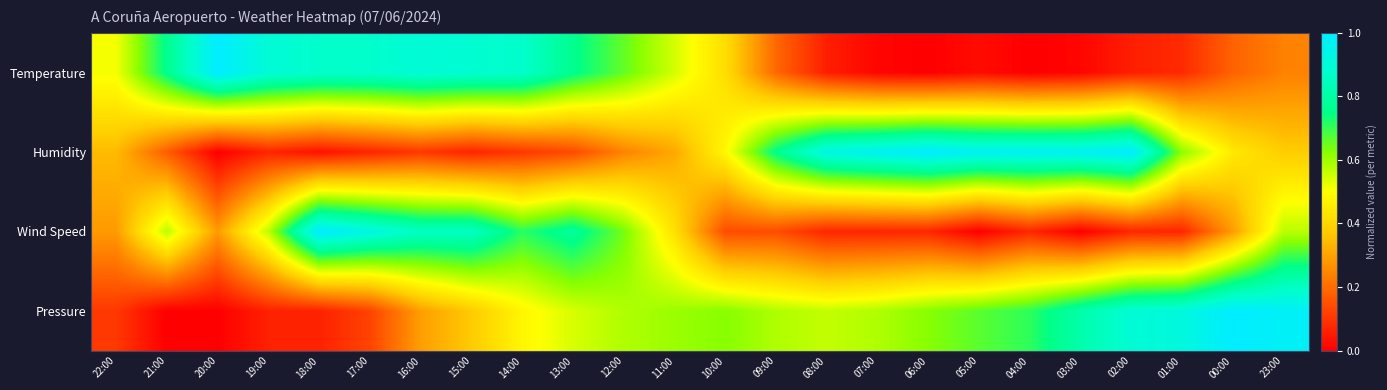

At how many categories does at least one series exceed 0?

24